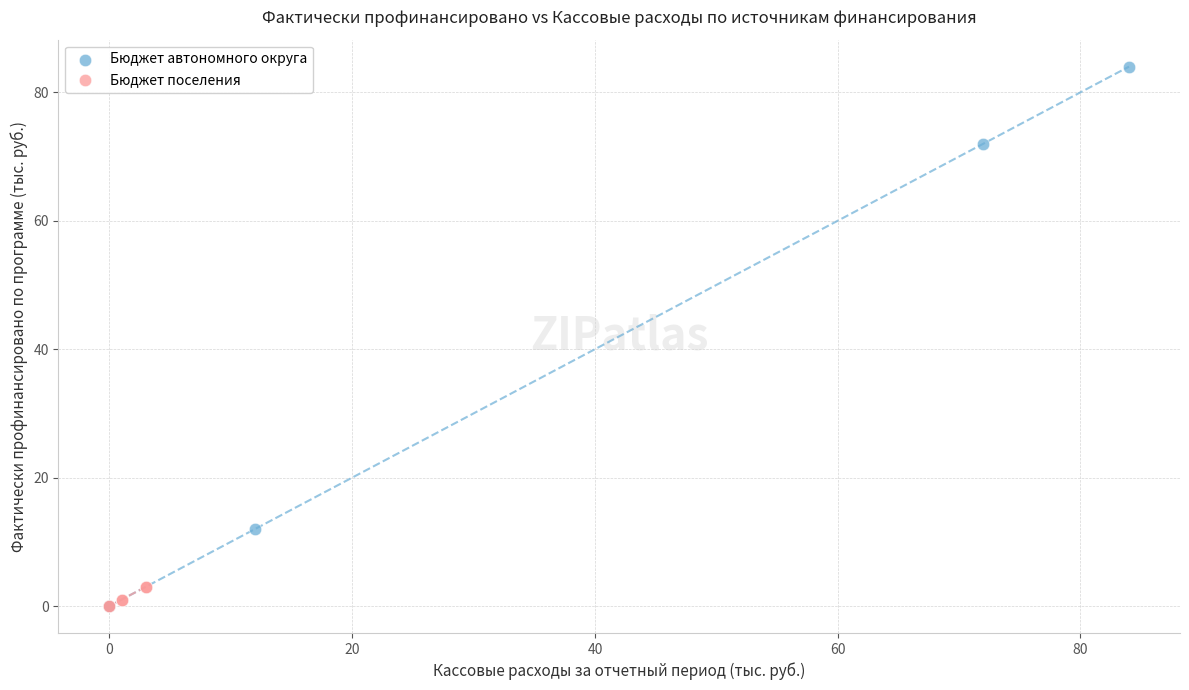

Which series has the widest spread of Y values?

Бюджет автономного округа